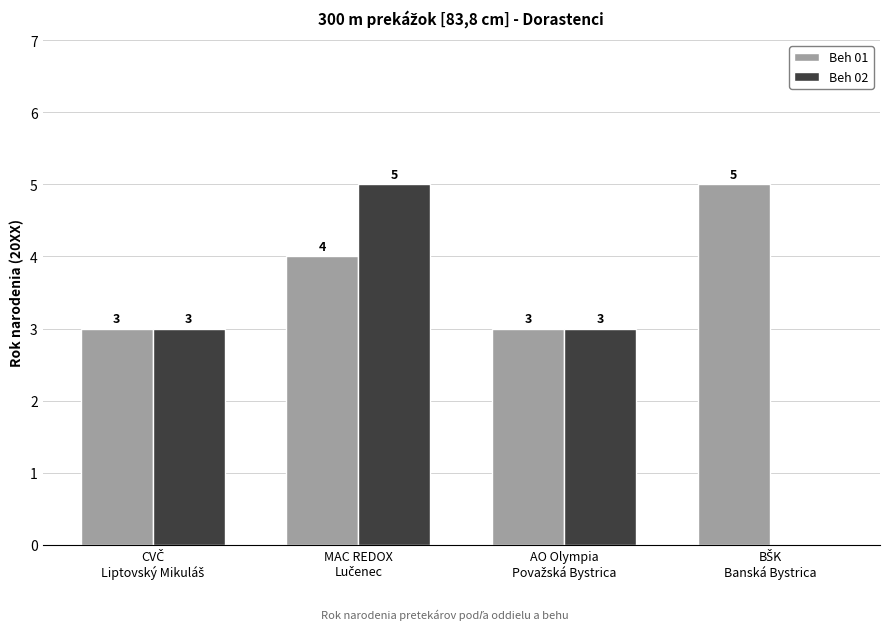

Count the number of data series in this chart.

2